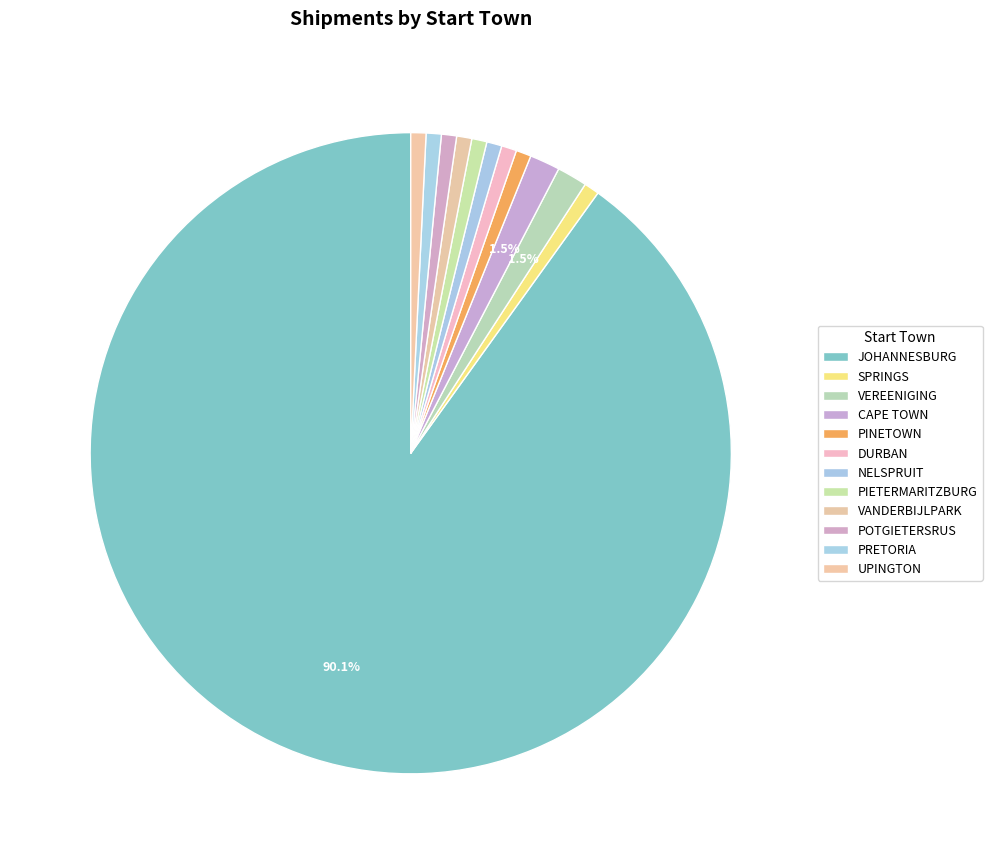

What percentage is the PRETORIA slice, to the nearest percent?

1%